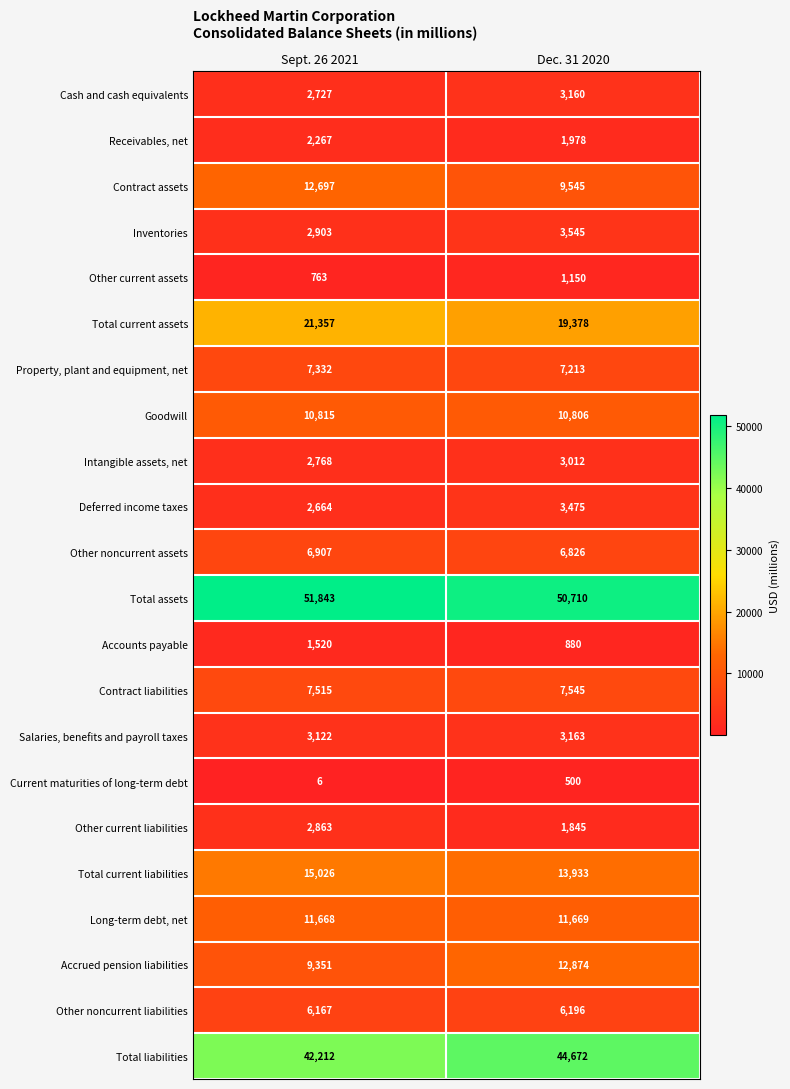

What is the difference between the maximum and minimum values in the Deferred income taxes series?

811